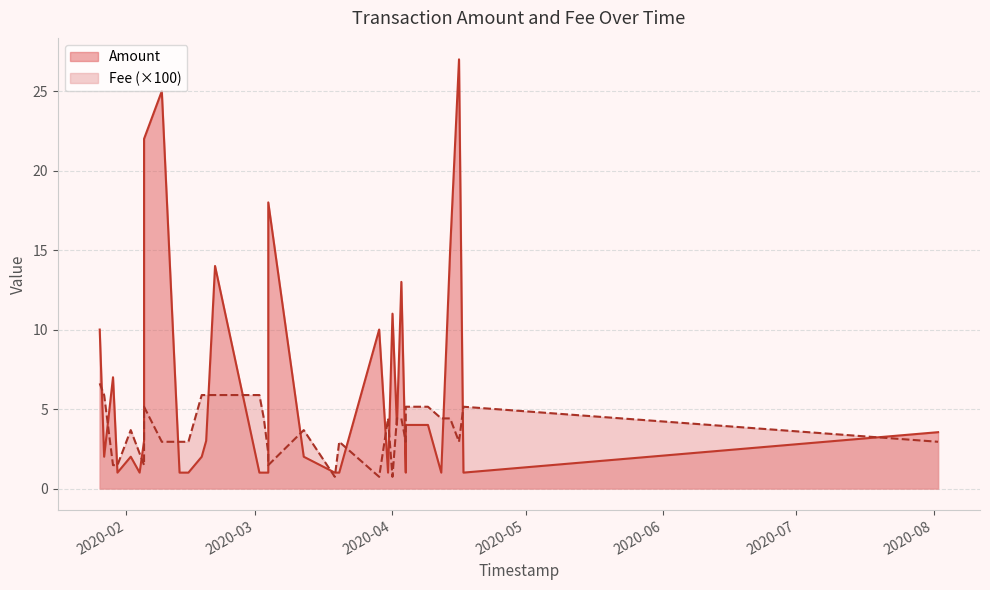

Which series has the widest spread of values?

Amount